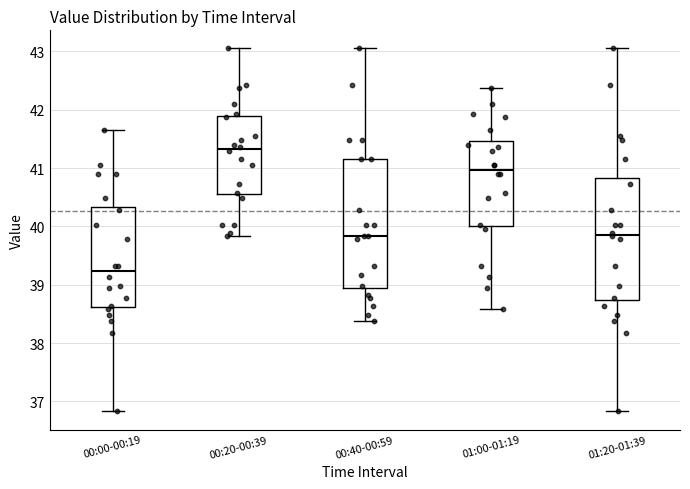

Reading left to right, transcribe this box plot: for each box, give where its median line is, the range the box spans, and where its two whiskers end, as read against the y-axis. The values are not printed on the chart, so give them approximately, as read against the axis.

00:00-00:19: median 39.2, box 38.6 to 40.3, whiskers 36.8 to 41.7
00:20-00:39: median 41.3, box 40.6 to 41.9, whiskers 39.8 to 43.1
00:40-00:59: median 39.8, box 38.9 to 41.2, whiskers 38.4 to 43.1
01:00-01:19: median 41.0, box 40.0 to 41.5, whiskers 38.6 to 42.4
01:20-01:39: median 39.9, box 38.7 to 40.8, whiskers 36.8 to 43.1